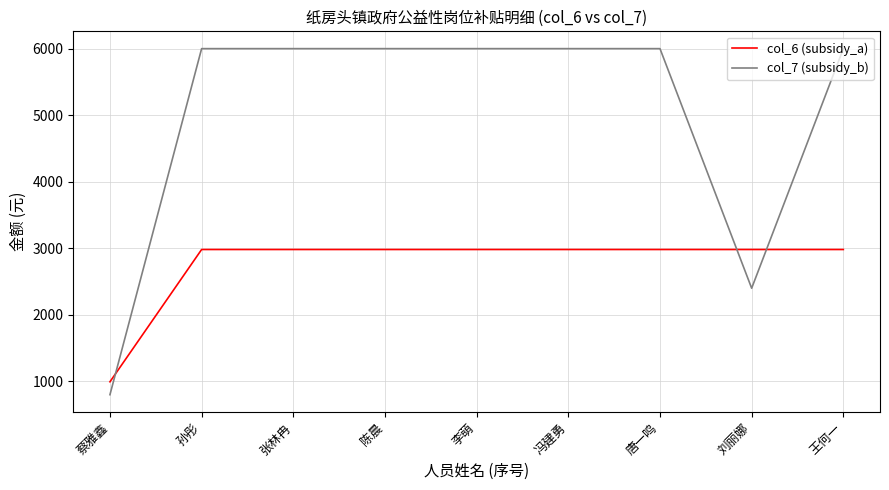

Rank the series at 冯建勇 from highest to lowest value.

col_7 (subsidy_b), col_6 (subsidy_a)